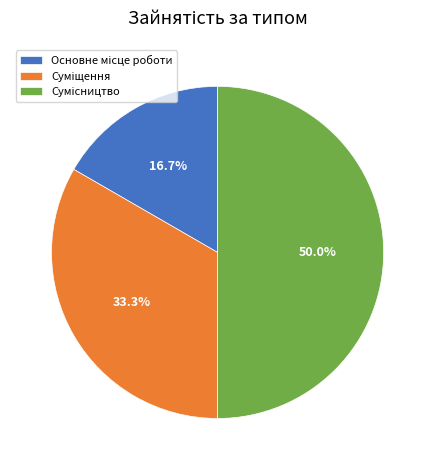

How many segments does this pie chart have?

3